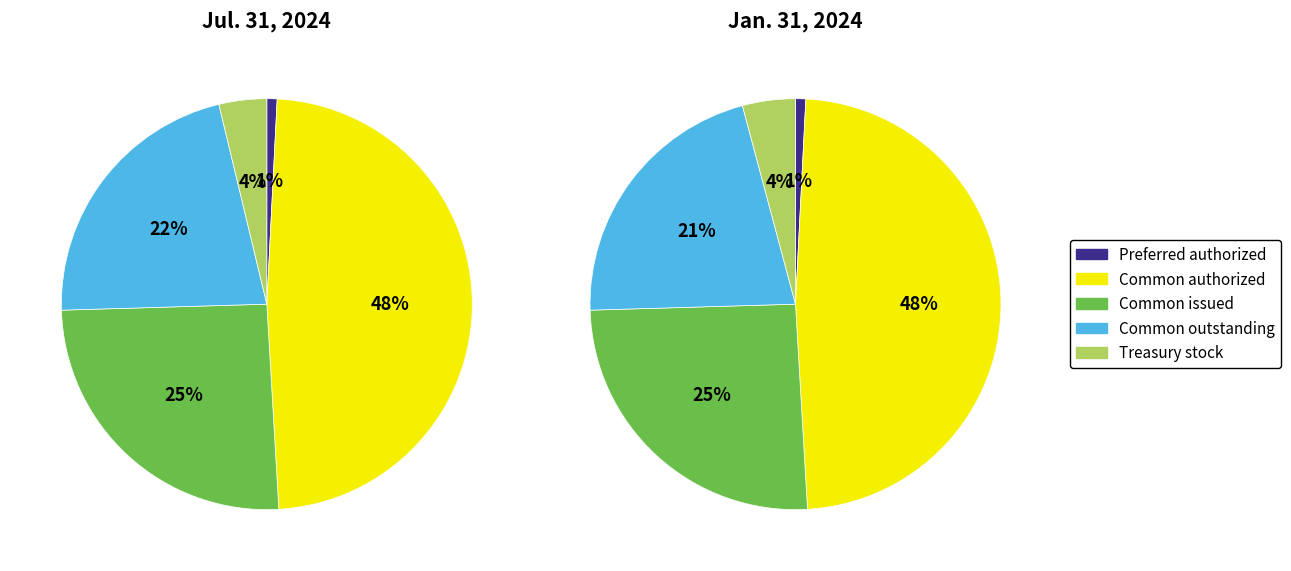

Is Treasury stock, shares the majority of the pie?

No